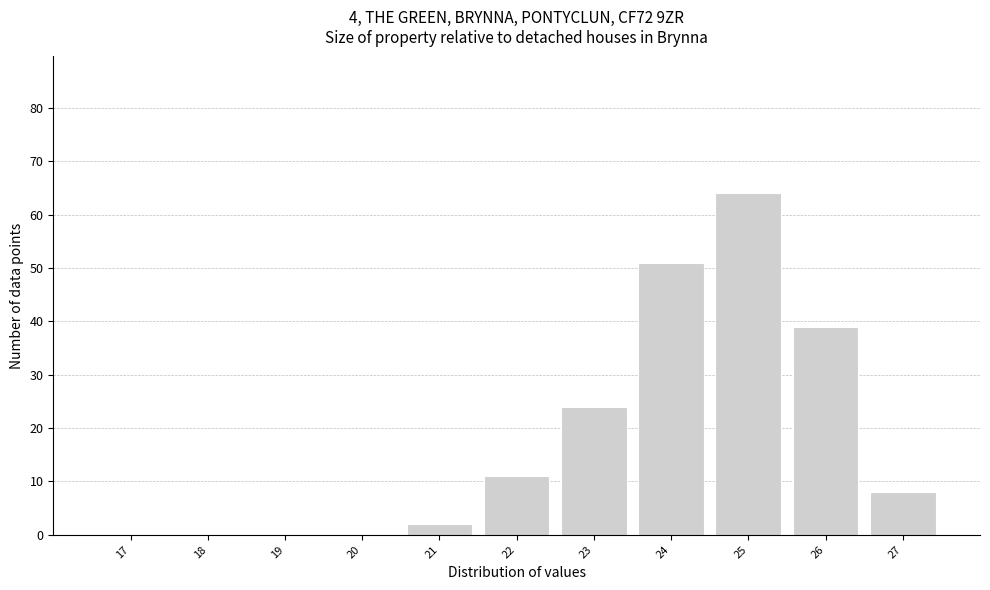

Reading left to right, list all the values displayed in this chart.

17=0	18=0	19=0	20=0	21=2	22=11	23=24	24=51	25=64	26=39	27=8